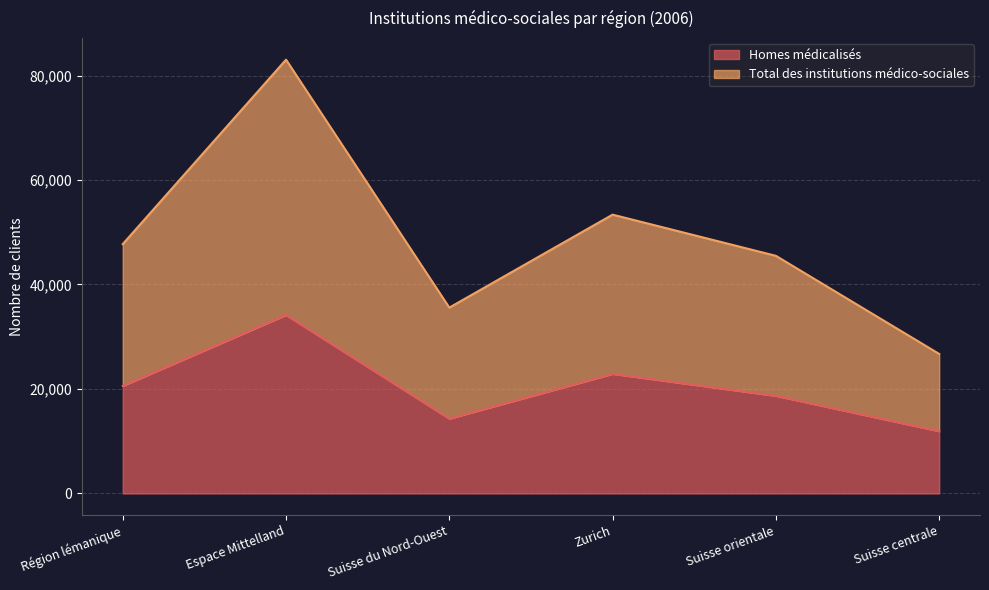

Where is the first local maximum for Homes médicalisés?

Espace Mittelland